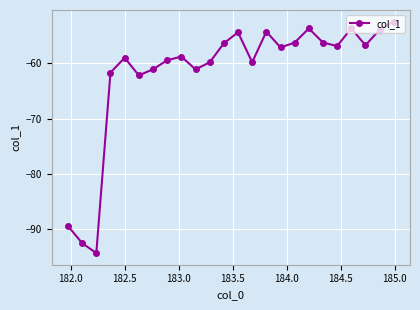

What is the difference between the maximum and minimum values?

42.0